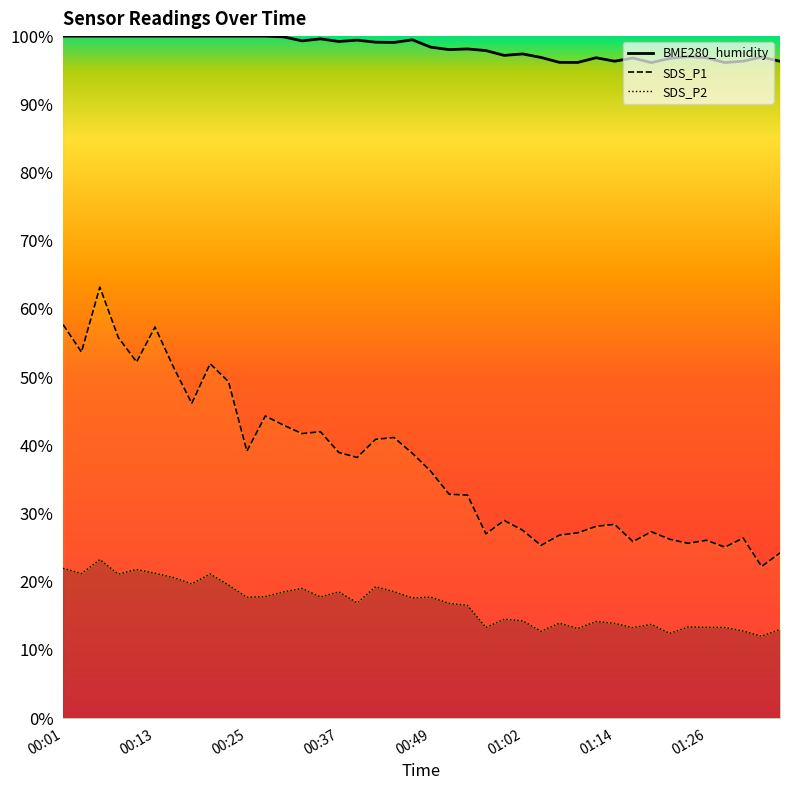

At which category is the sum across all series the highest?

00:06